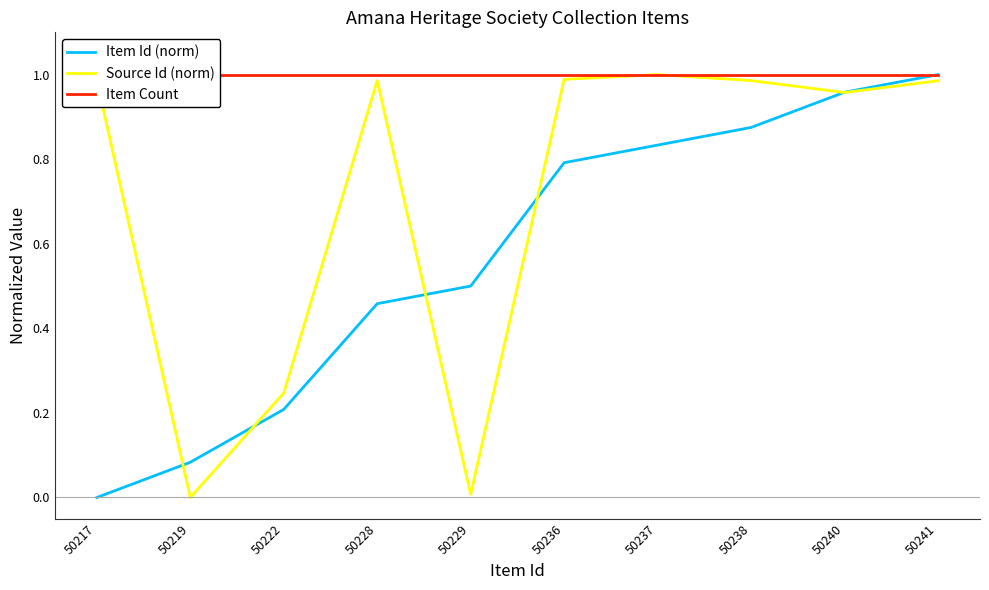

What is the average value of the Item Id (norm) series?

0.6